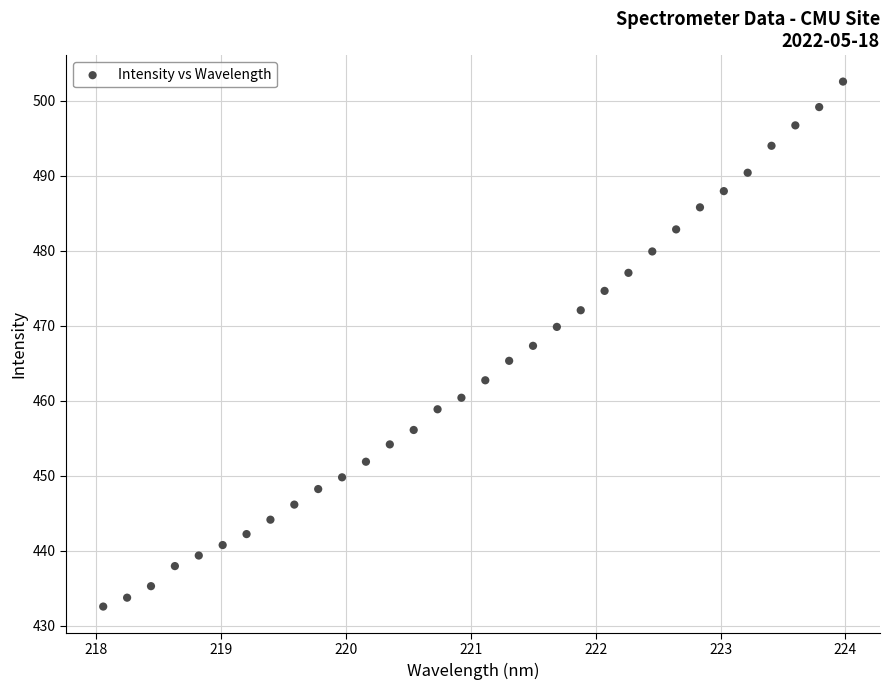

What is the range of X values (max minus min)?

5.9